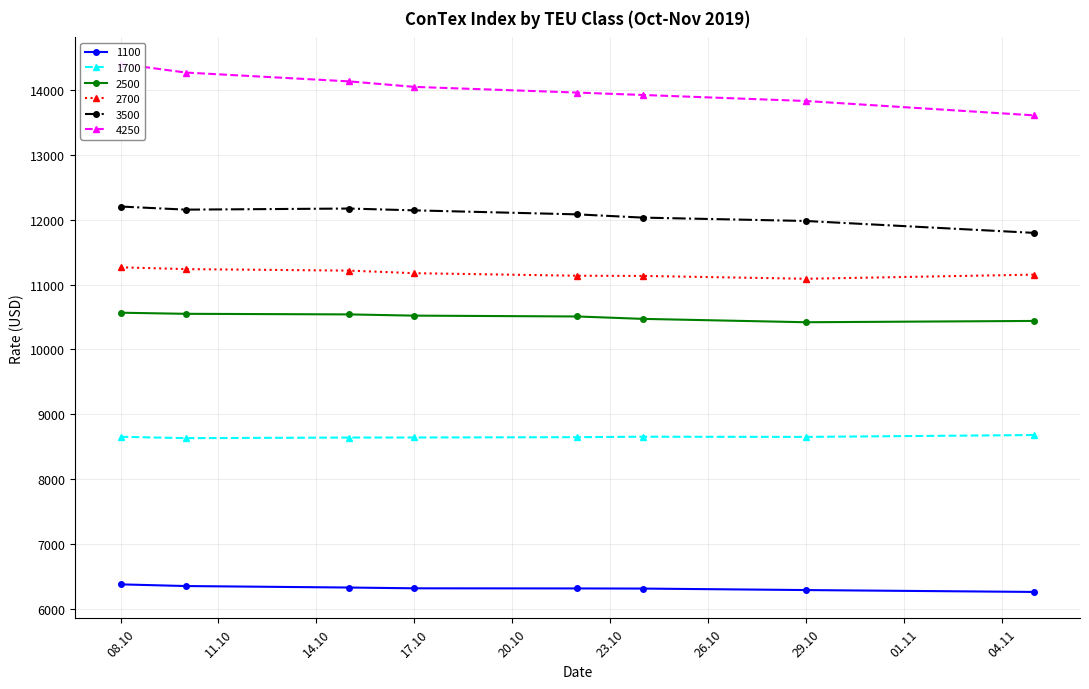

In 1700, how many points are lower than both neighbors (excluding endpoints)?

2